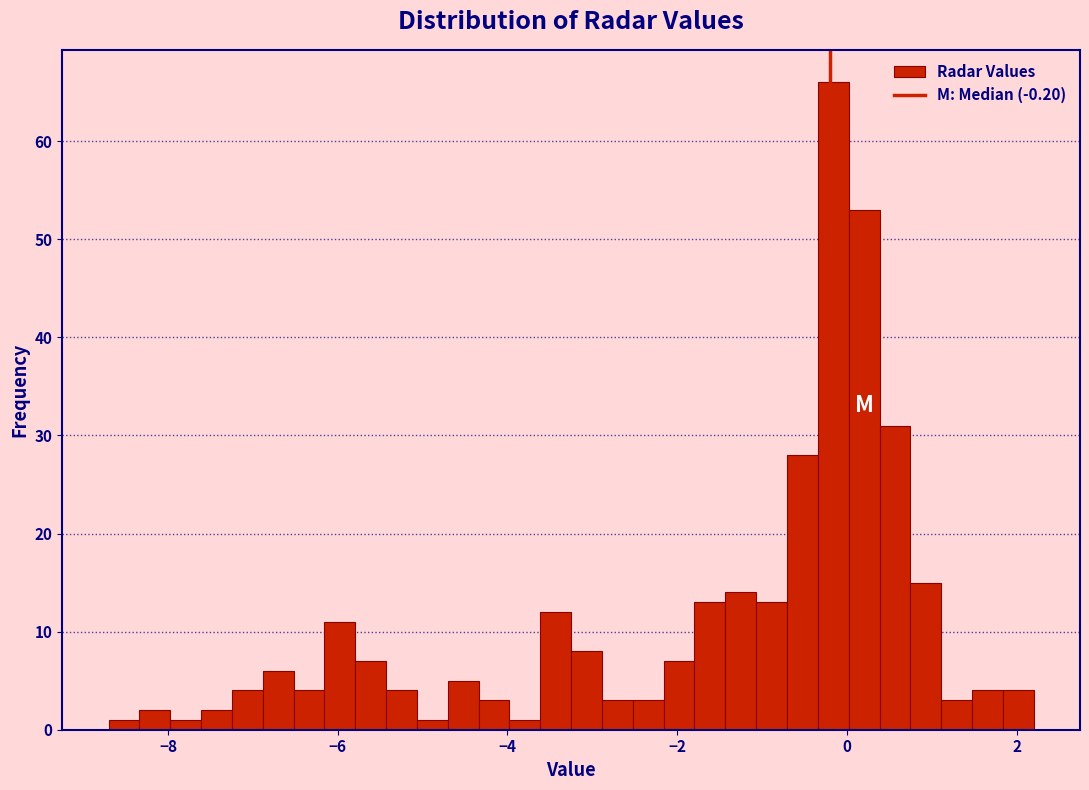

Read against the x-axis, roughly where is the centre of the tallest bar?

-0.2